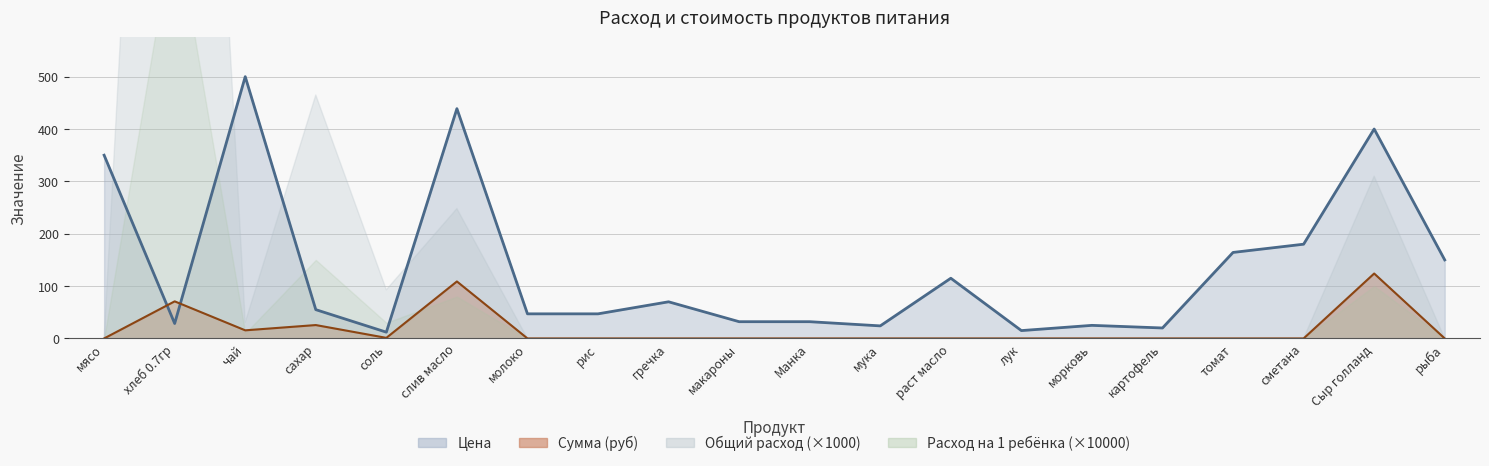

What is the value of the Цена point at the 11th from the left?

32.0